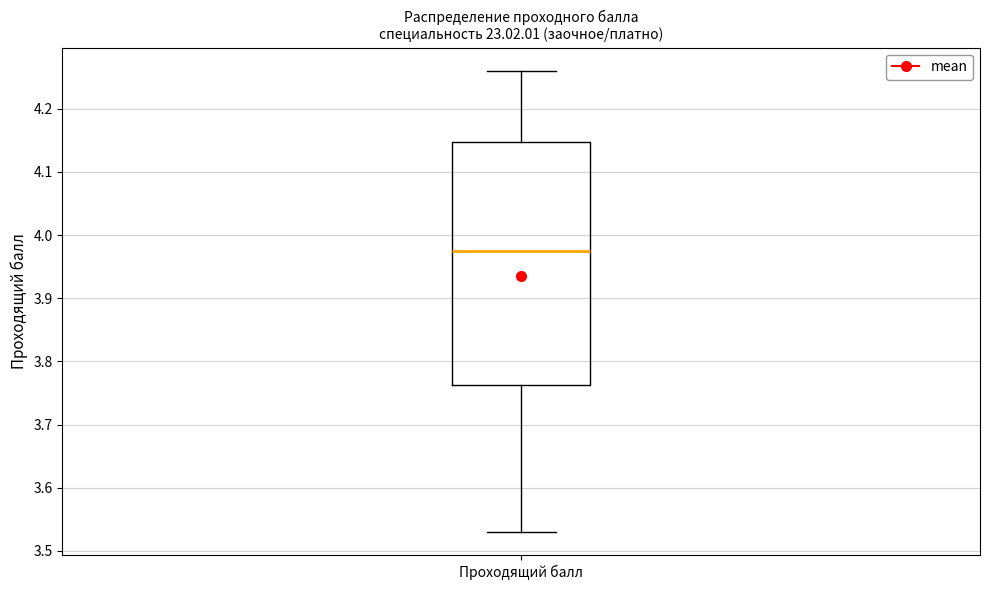

Transcribe this box plot: give where the median line is, the range the box spans, and where the two whiskers end, as read against the y-axis. The values are not printed on the chart, so give them approximately, as read against the axis.

median 3.98, box 3.76 to 4.15, whiskers 3.53 to 4.26